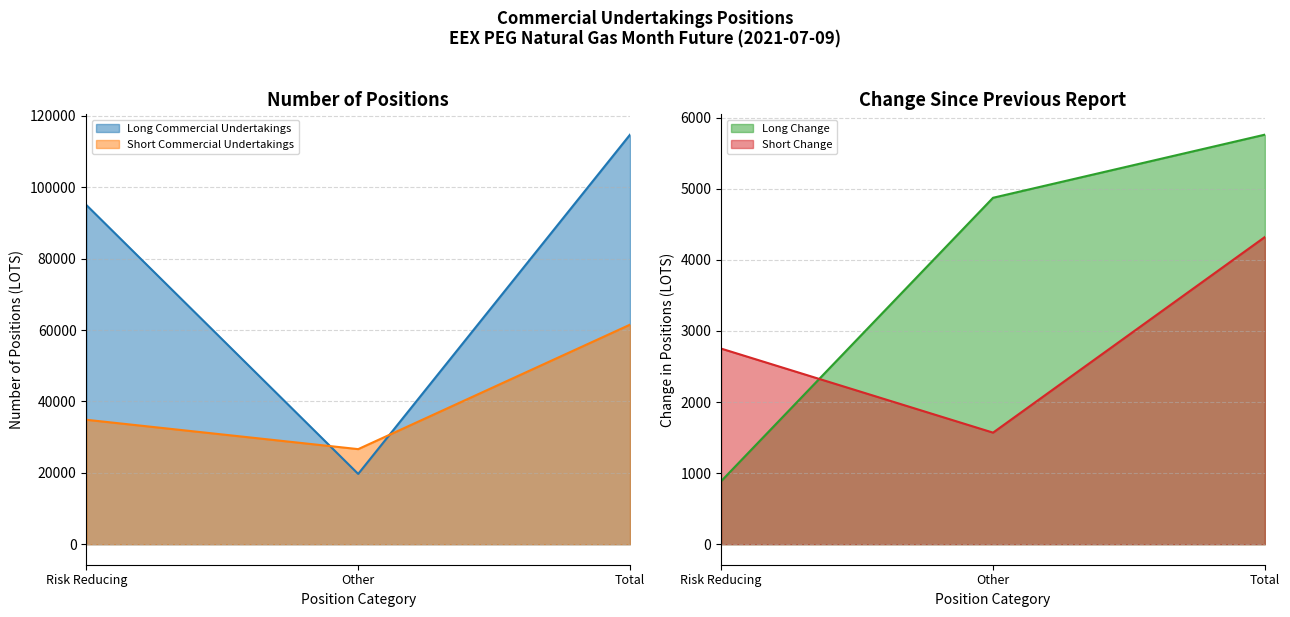

What position from the right is Other?

2